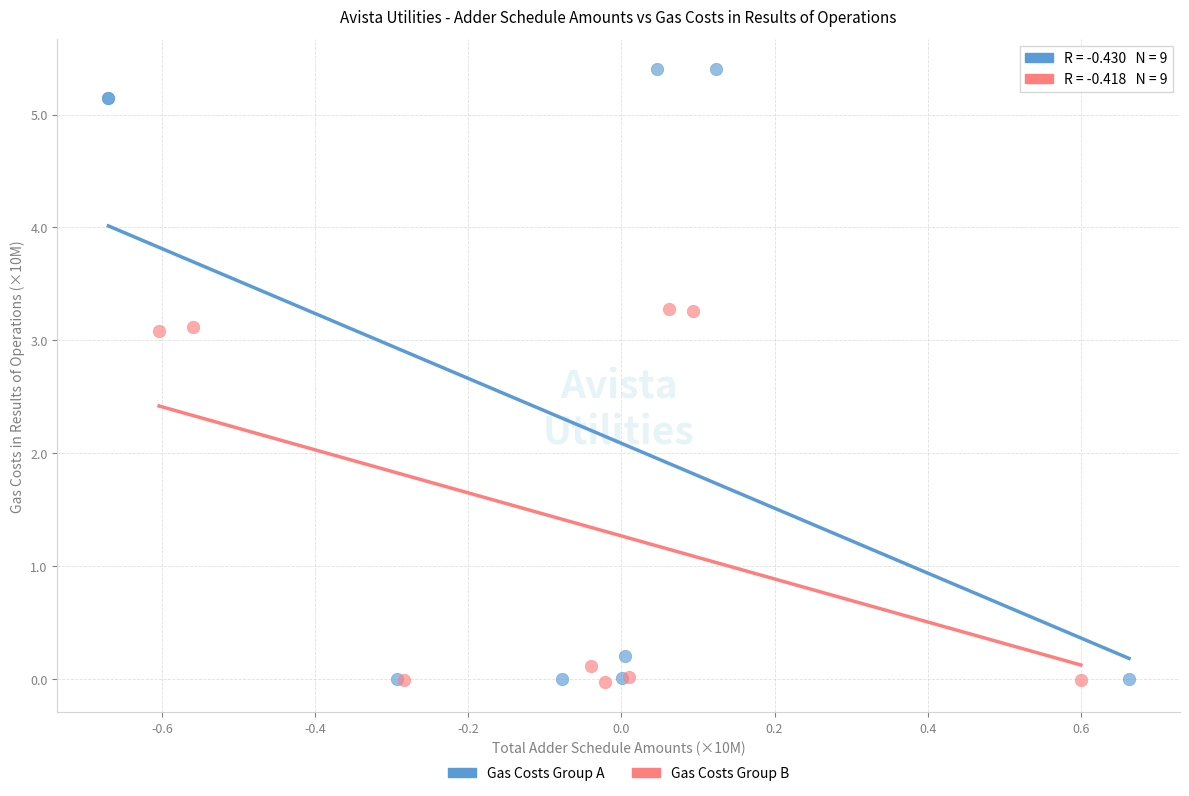

Which series reaches the maximum Y coordinate?

Gas Costs Group A